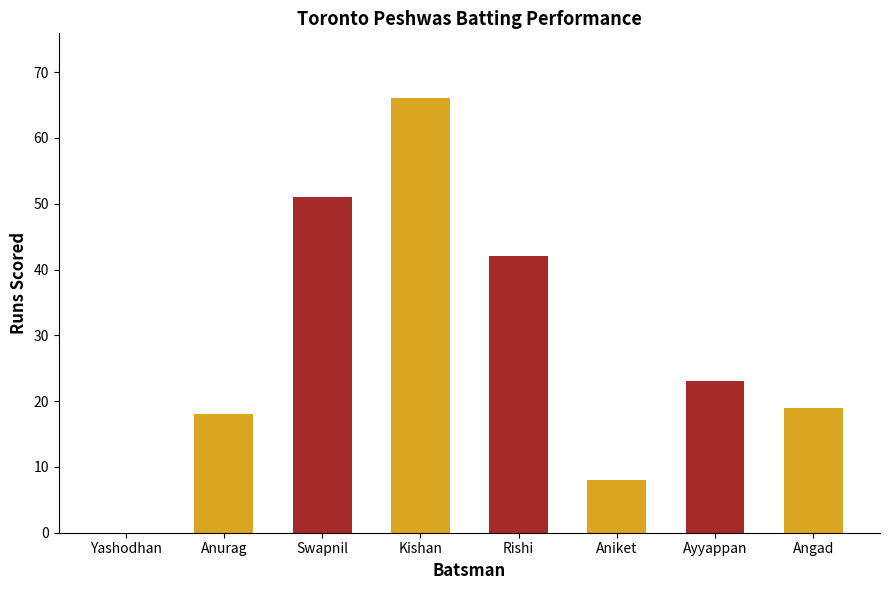

What value does the data have at Rishi, to the nearest 10?

40